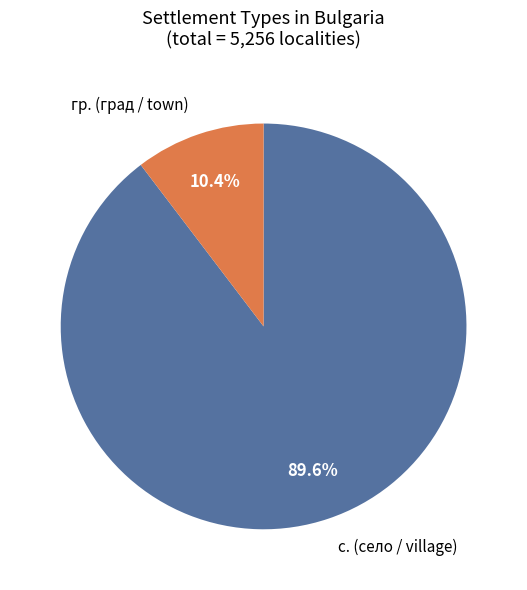

What is the smallest slice in the pie chart?

гр. (град / town)